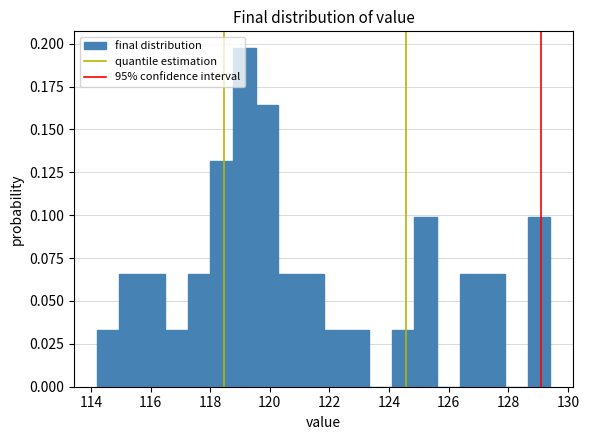

Around what value on the x-axis is the tallest bar? Give the approximate position of its centre, as read against the axis.

119.2